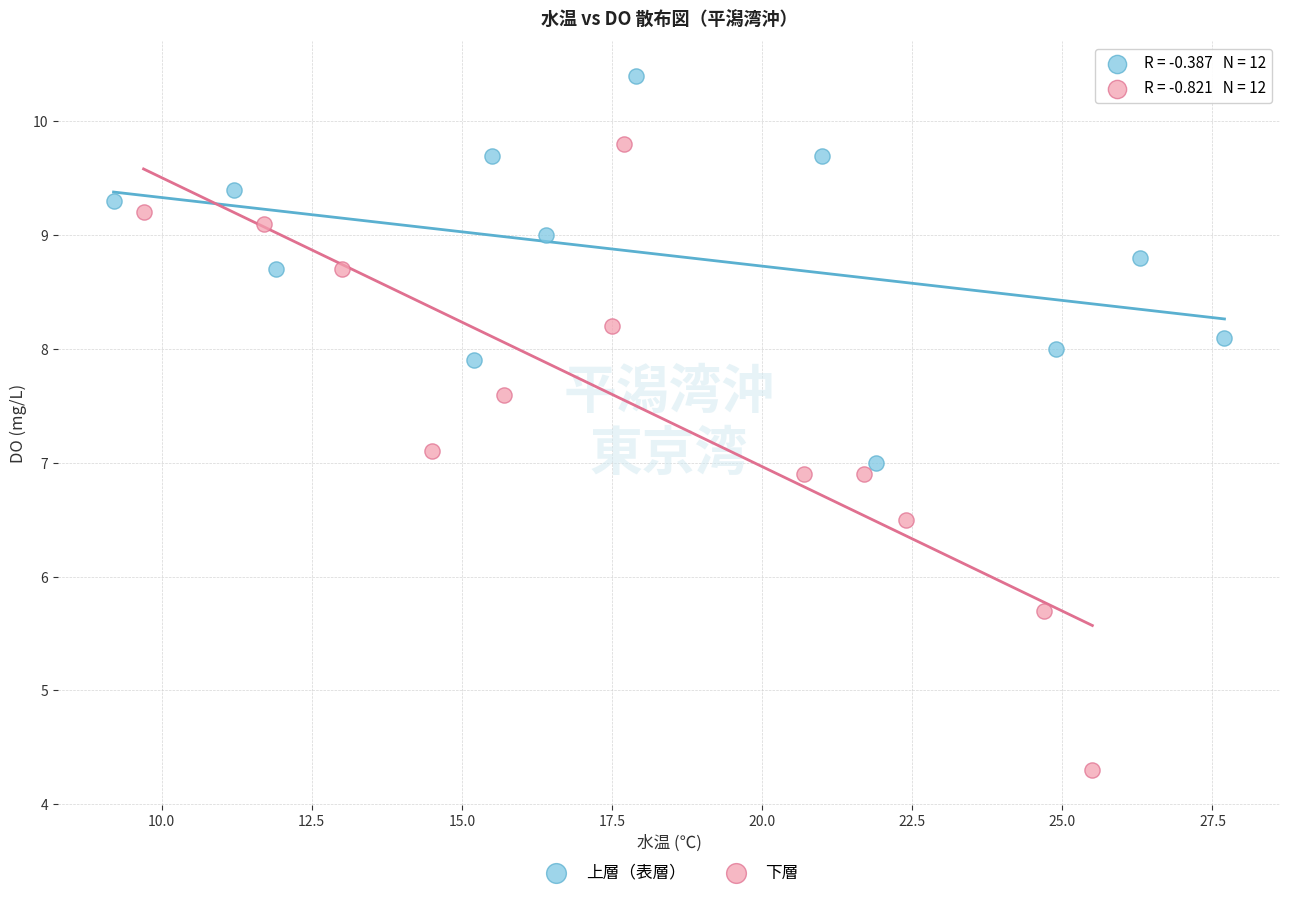

Which series has the widest spread of Y values?

下層